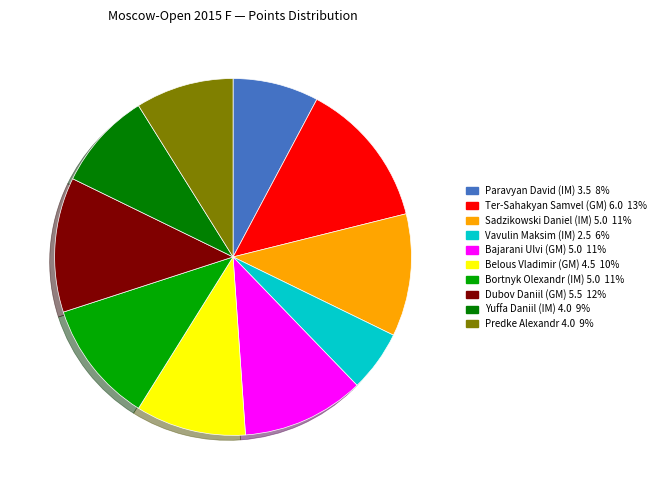

Count the number of slices in the pie.

10